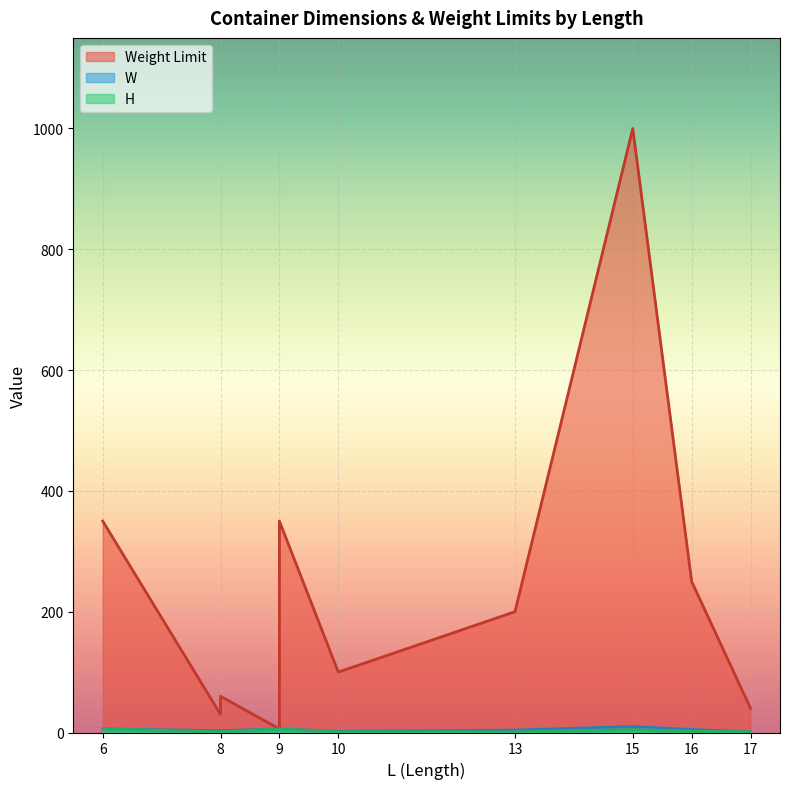

Reading left to right, extract all data points from this chart.

Weight Limit: 6=350	8=30	8=60	9=6	9=350	10=100	13=200	13=200	13=200	15=1000	16=250	17=40
W: 6=6	8=3	8=3	9=6	9=6	10=2	13=4	13=4	13=4	15=10	16=5	17=1
H: 6=6	8=1	8=1	9=6	9=6	10=1	13=1	13=1	13=1	15=5	16=2	17=1